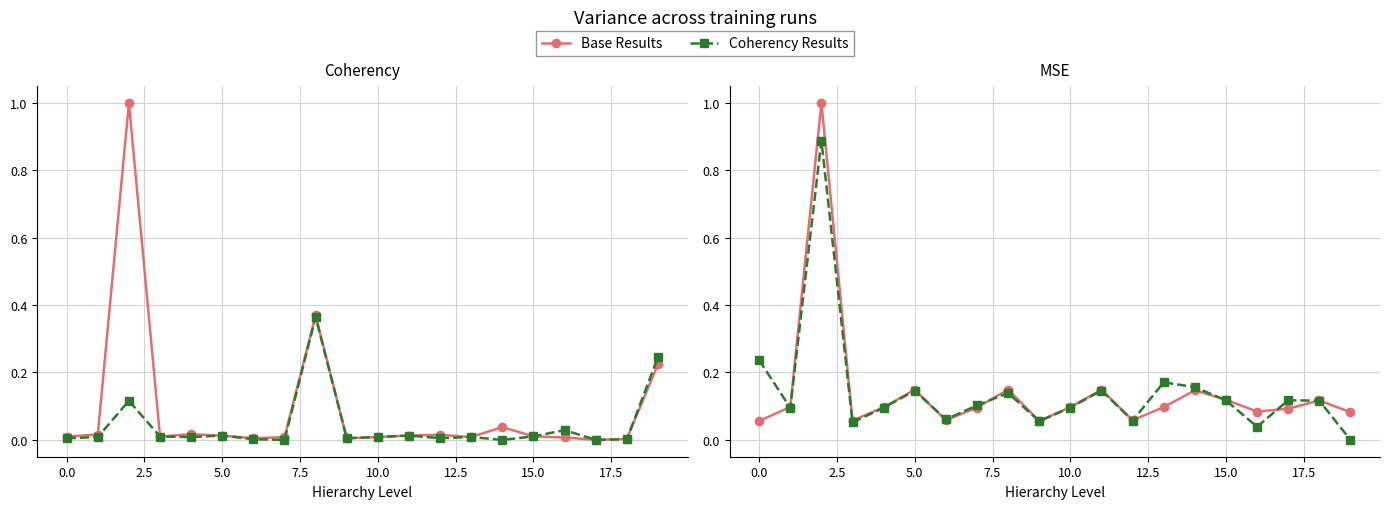

Is the value of Coherency Results at 15 greater than the value of Base Results at 17?

Yes